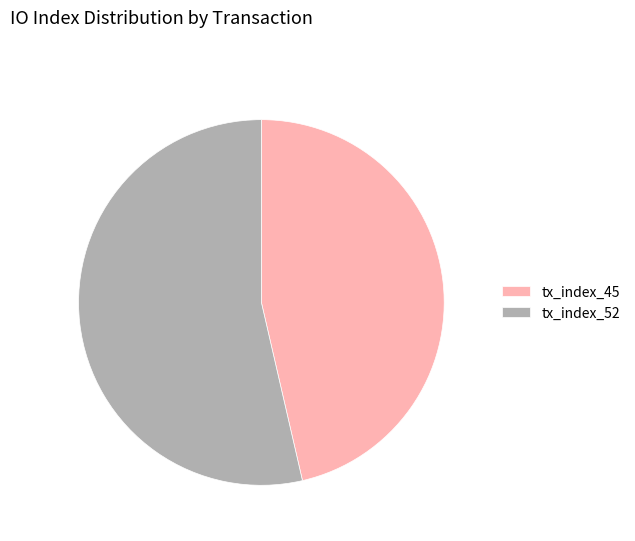

Which has a higher value, tx_index_45 or tx_index_52?

tx_index_52